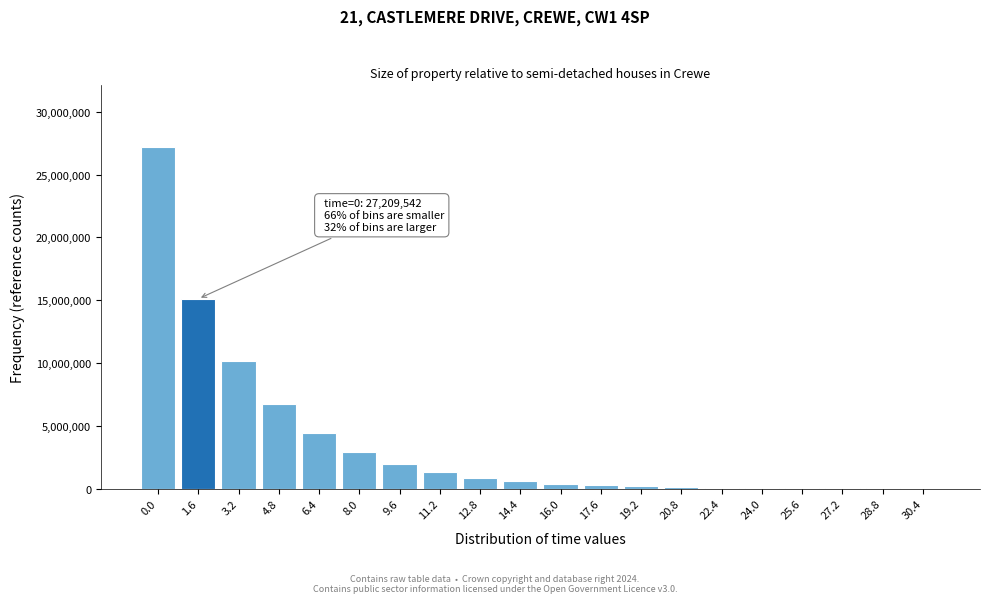

What is the greatest value displayed?

27209542